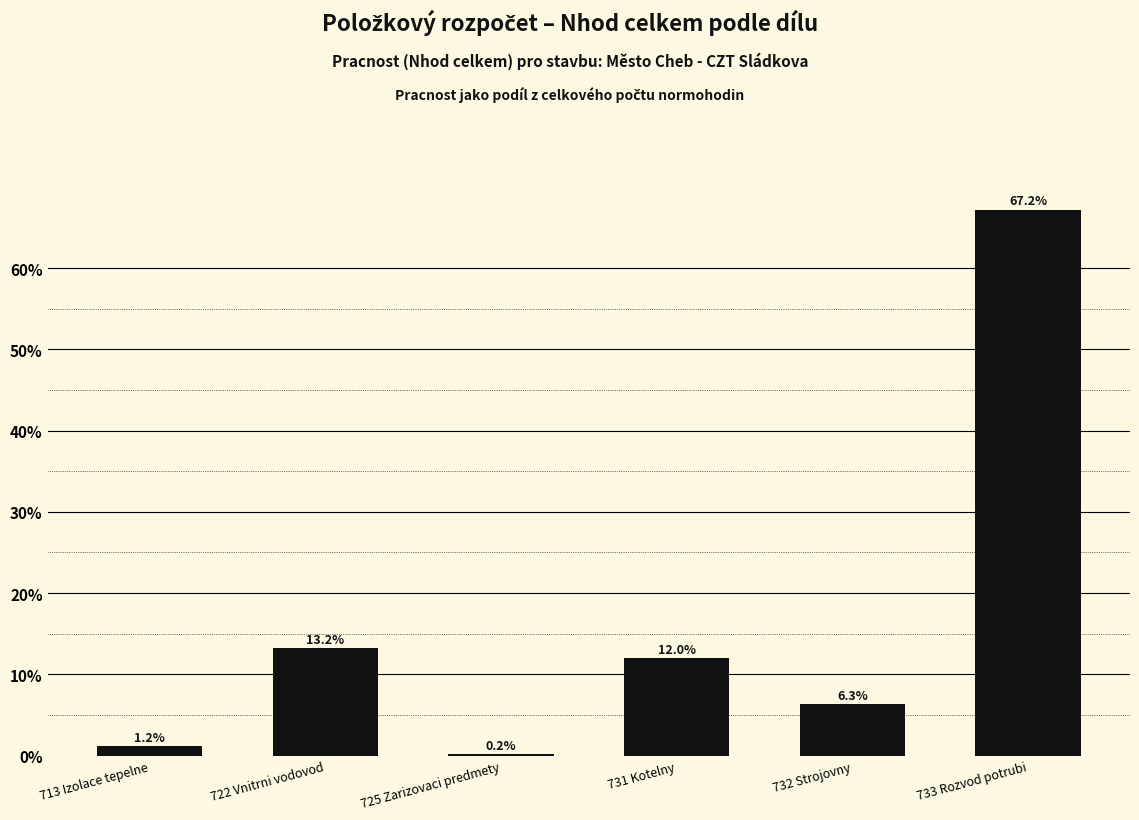

Reading right to left, list all the values displayed in this chart.

733 Rozvod potrubi=67.2	732 Strojovny=6.3	731 Kotelny=12.0	725 Zarizovaci predmety=0.2	722 Vnitrni vodovod=13.2	713 Izolace tepelne=1.2